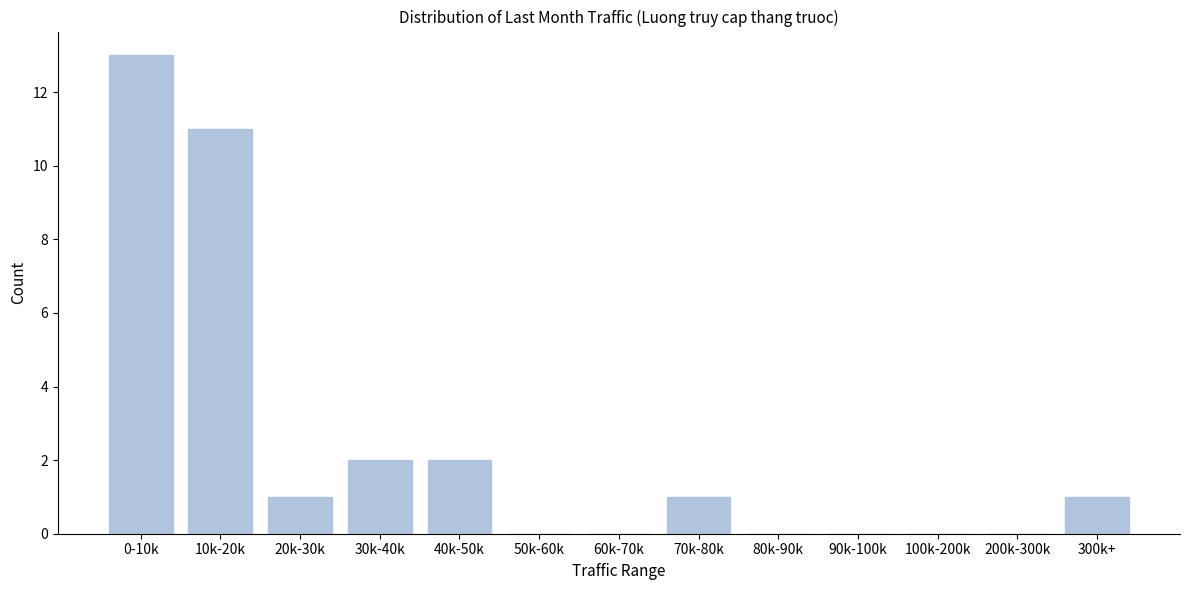

Reading left to right, transcribe all the data shown in this chart.

0-10k=13	10k-20k=11	20k-30k=1	30k-40k=2	40k-50k=2	50k-60k=0	60k-70k=0	70k-80k=1	80k-90k=0	90k-100k=0	100k-200k=0	200k-300k=0	300k+=1